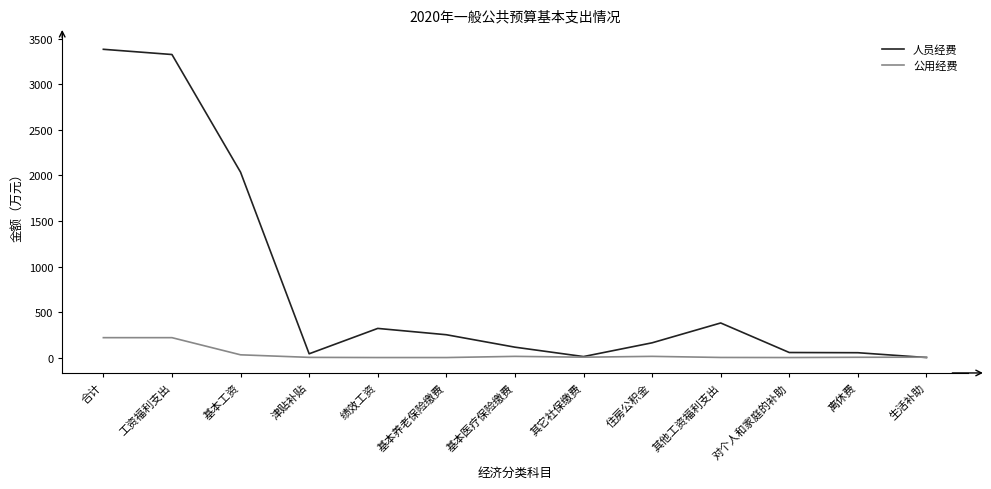

Rank the series at 工资福利支出 from highest to lowest value.

人员经费, 公用经费